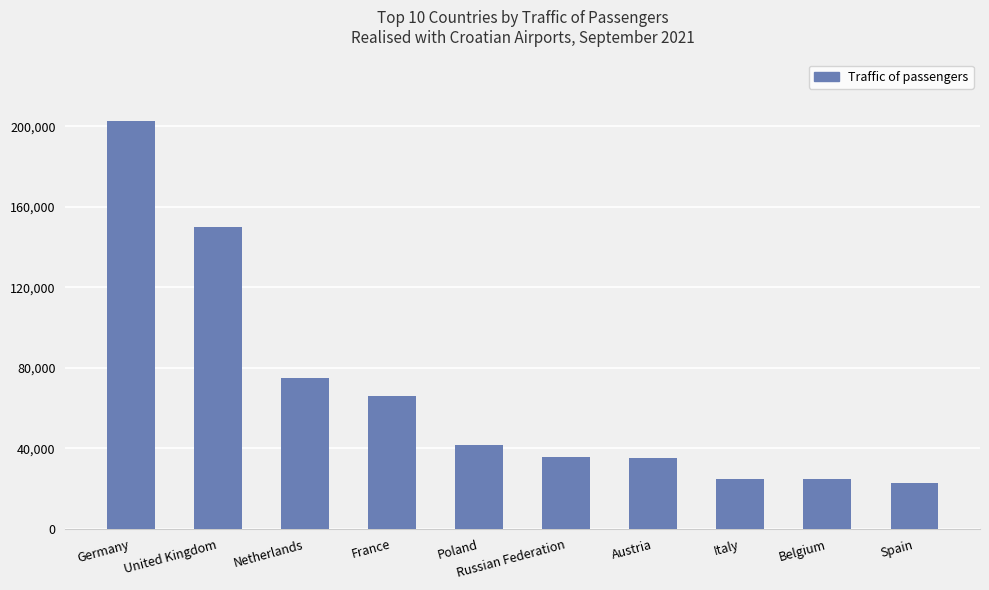

How many bars are there in total?

10